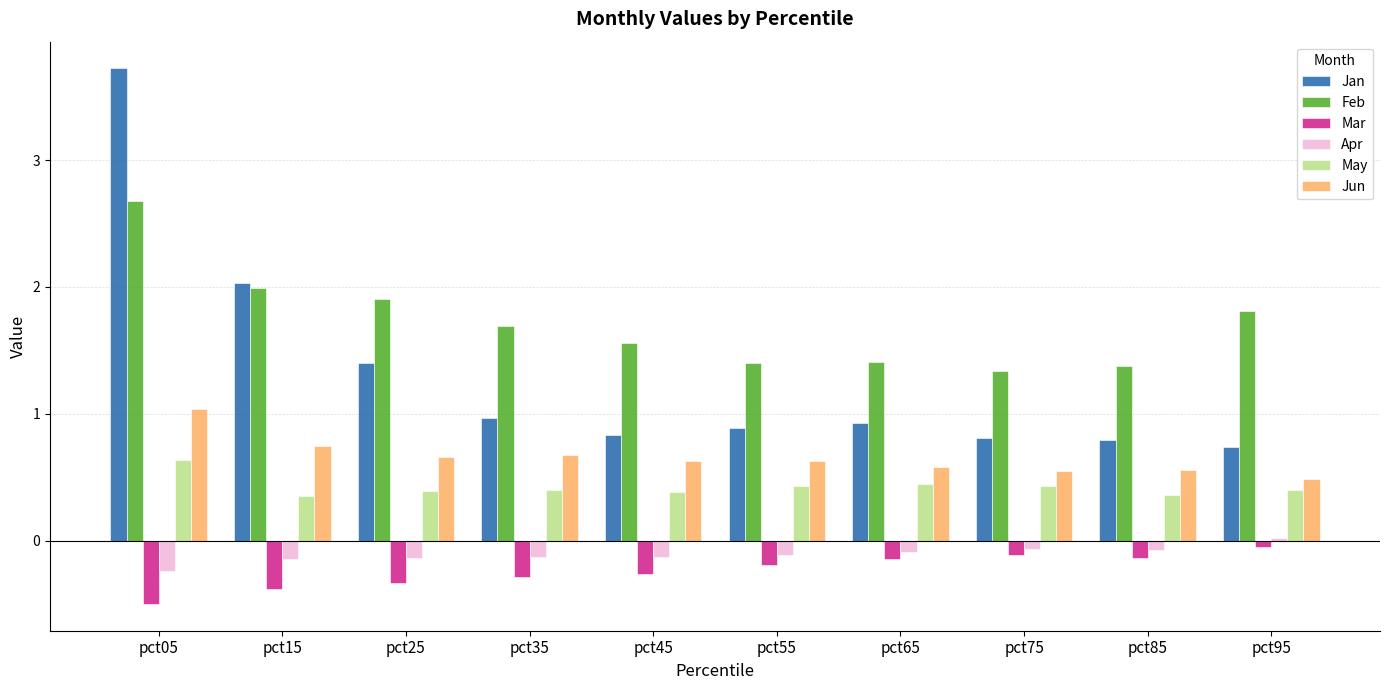

What is the difference between the second highest and minimum values in the Jan series?

1.3